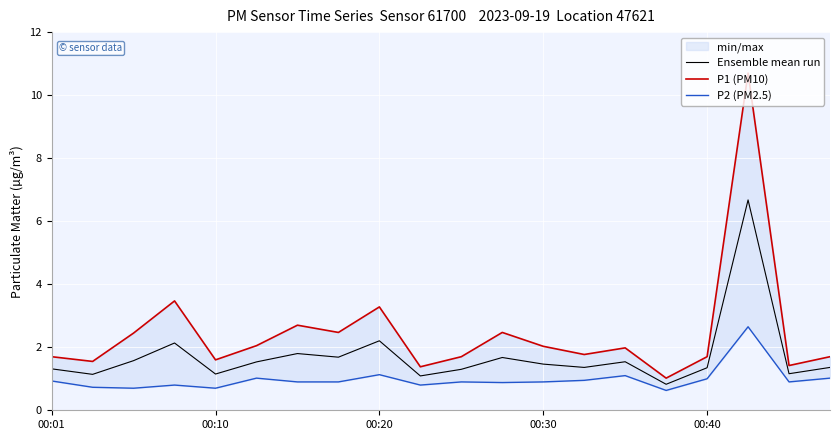

Is it true that Ensemble mean run equals 0.7 at 00:20?

False